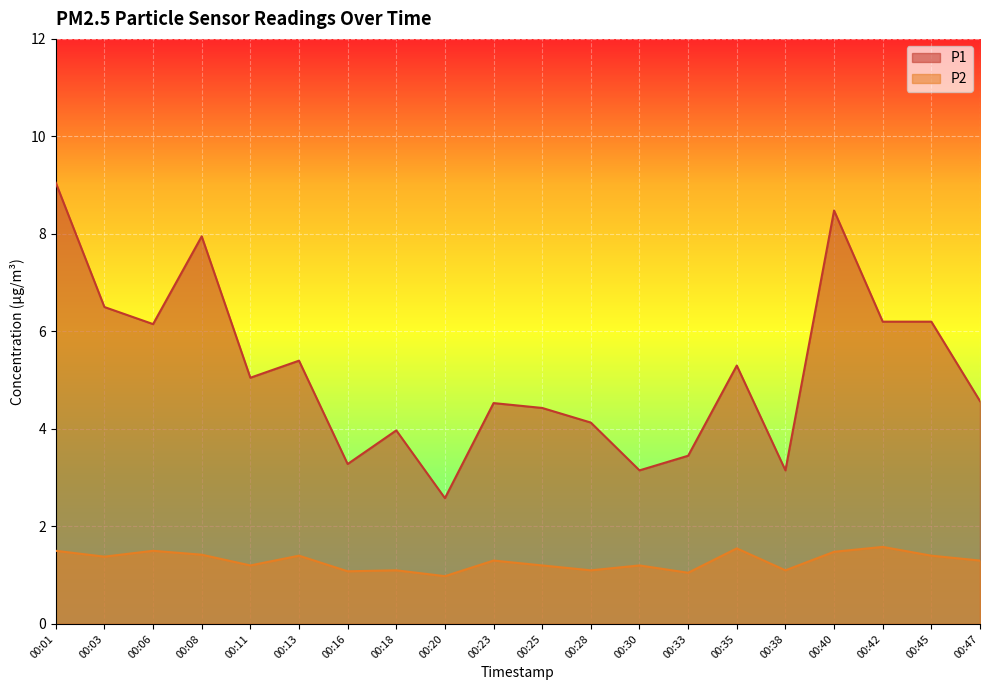

Which series changed the most between 00:13 and 00:38?

P1